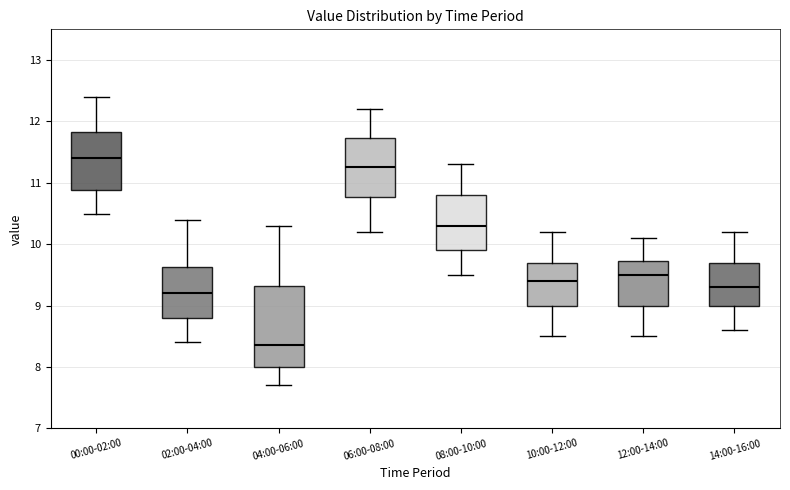

Which box is the tallest, from its lower edge to its upper edge?

04:00-06:00